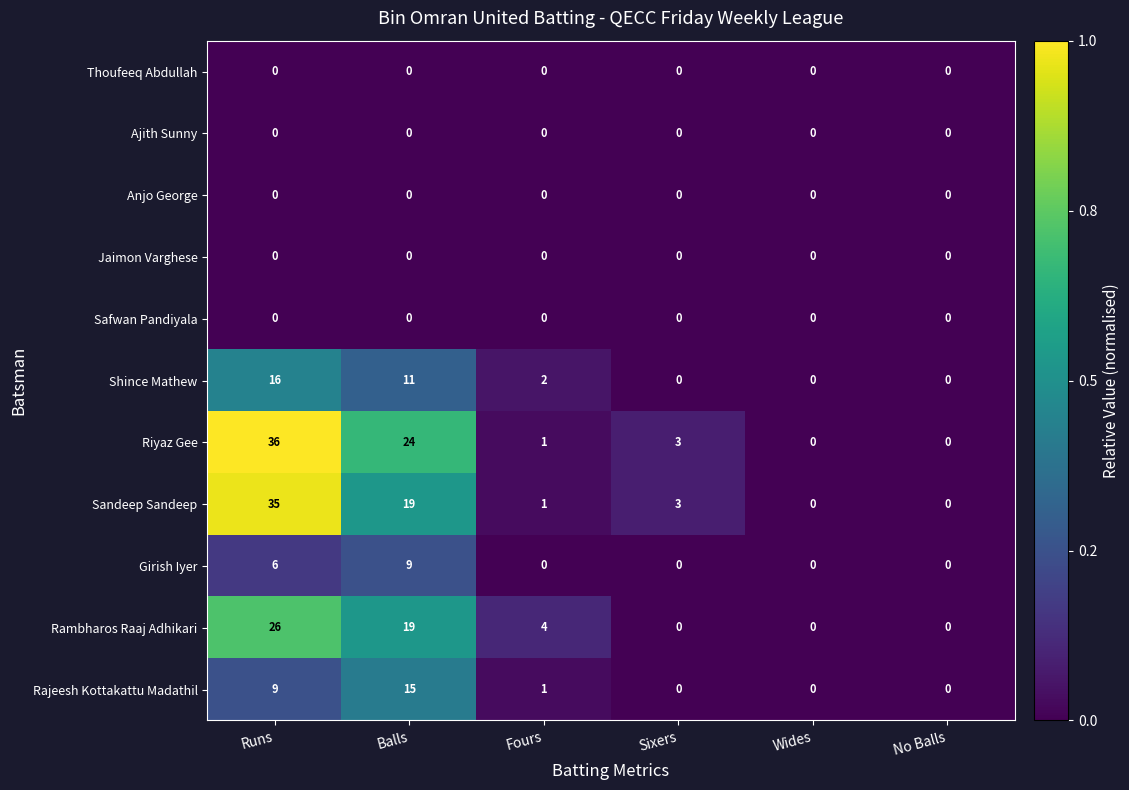

At which category is the sum across all series the highest?

Runs